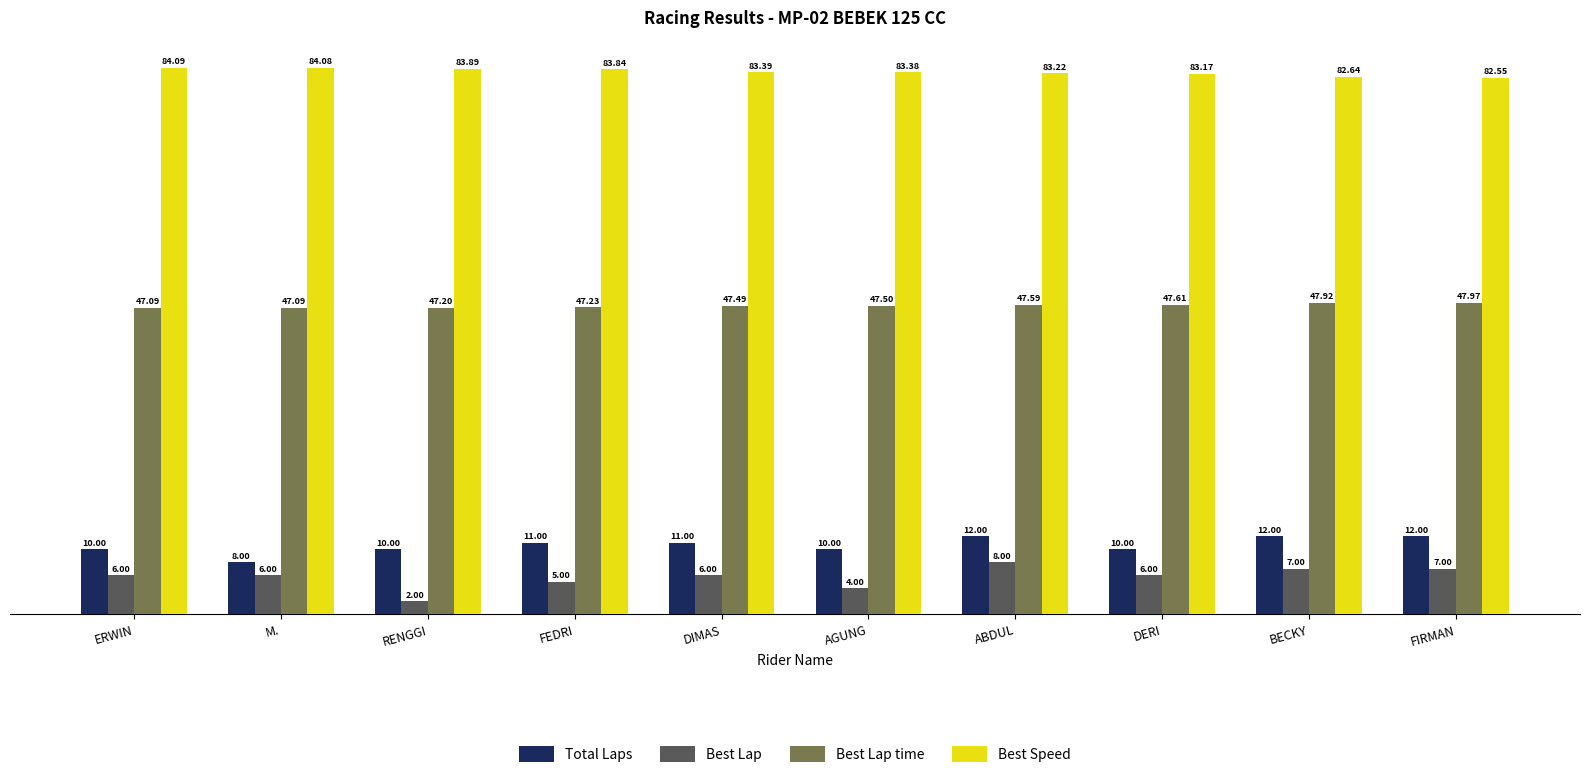

List the series in order of their peak value, highest first.

Best Speed, Best Lap time, Total Laps, Best Lap